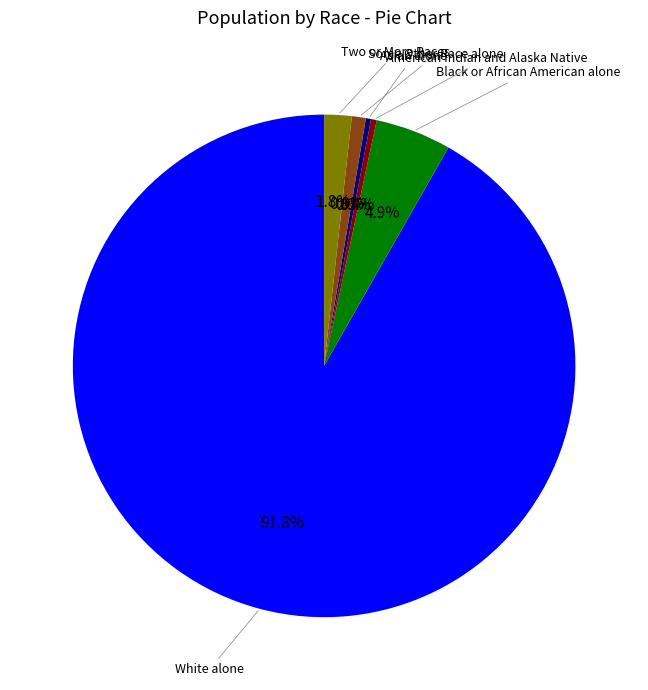

Is there a majority slice in this chart?

Yes